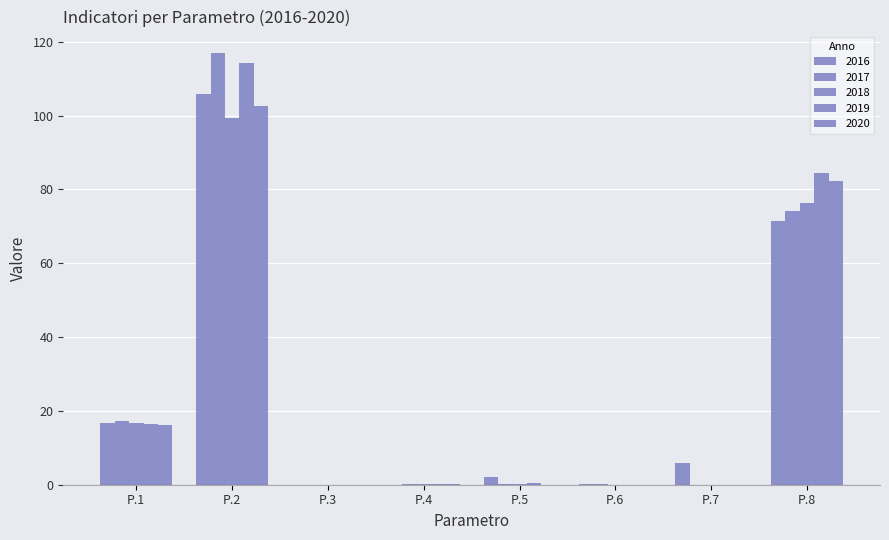

Does the chart contain stacked bars?

No